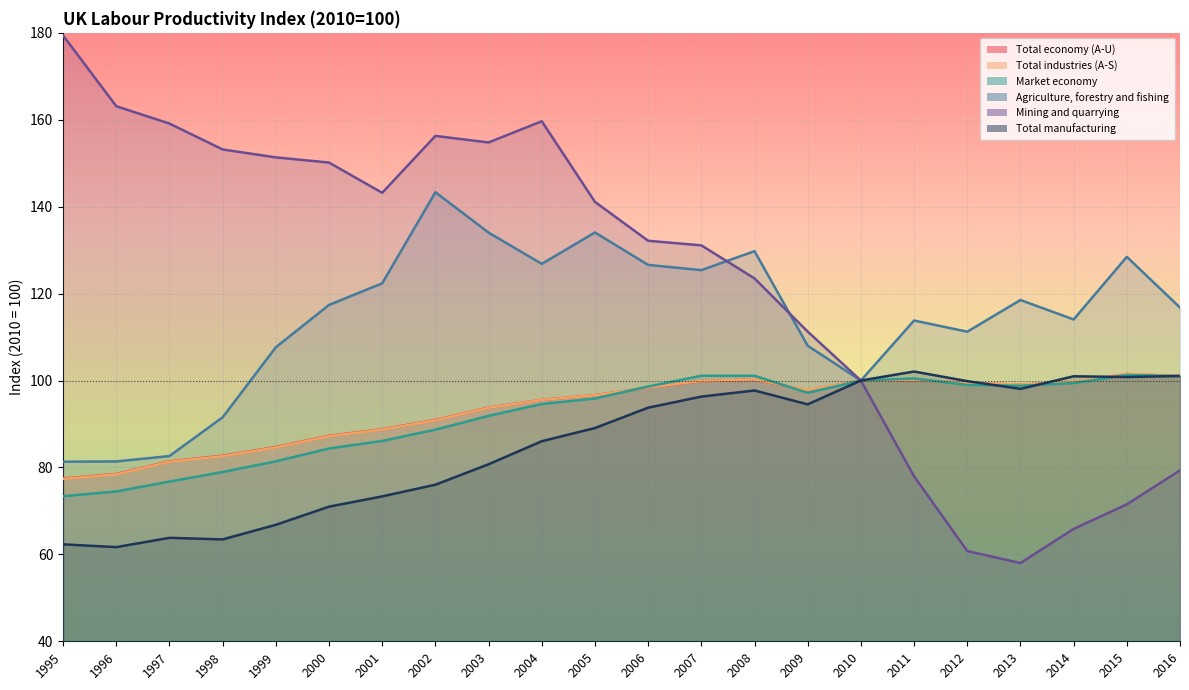

Reading right to left, transcribe all the data shown in this chart.

Total economy (A-U): 2016=101.0	2015=101.5	2014=99.6	2013=99.1	2012=99.4	2011=100.1	2010=100.0	2009=97.8	2008=100.2	2007=99.9	2006=98.4	2005=96.6	2004=95.5	2003=93.7	2002=90.9	2001=88.8	2000=87.3	1999=84.7	1998=82.7	1997=81.4	1996=78.5	1995=77.5
Total industries (A-S): 2016=101.1	2015=101.5	2014=99.7	2013=99.1	2012=99.4	2011=100.2	2010=100.0	2009=97.8	2008=100.3	2007=99.9	2006=98.4	2005=96.6	2004=95.5	2003=93.7	2002=90.9	2001=88.7	2000=87.2	1999=84.6	1998=82.6	1997=81.3	1996=78.4	1995=77.4
Market economy: 2016=101.0	2015=101.3	2014=99.4	2013=98.8	2012=99.0	2011=100.5	2010=100.0	2009=97.2	2008=101.1	2007=101.1	2006=98.6	2005=95.9	2004=94.6	2003=91.9	2002=88.7	2001=86.1	2000=84.4	1999=81.4	1998=78.9	1997=76.7	1996=74.5	1995=73.4
Agriculture, forestry and fishing: 2016=116.8	2015=128.5	2014=114.1	2013=118.5	2012=111.2	2011=113.8	2010=100.0	2009=108.0	2008=129.8	2007=125.4	2006=126.6	2005=134.1	2004=126.8	2003=134.0	2002=143.3	2001=122.4	2000=117.4	1999=107.7	1998=91.5	1997=82.6	1996=81.4	1995=81.3
Mining and quarrying: 2016=79.3	2015=71.5	2014=65.9	2013=58.0	2012=60.8	2011=78.0	2010=100.0	2009=111.3	2008=123.5	2007=131.1	2006=132.2	2005=141.1	2004=159.7	2003=154.8	2002=156.3	2001=143.2	2000=150.2	1999=151.3	1998=153.2	1997=159.1	1996=163.1	1995=179.4
Total manufacturing: 2016=101.1	2015=100.8	2014=101.0	2013=98.1	2012=99.9	2011=102.1	2010=100.0	2009=94.5	2008=97.7	2007=96.3	2006=93.8	2005=89.1	2004=86.0	2003=80.7	2002=76.0	2001=73.3	2000=71.0	1999=66.8	1998=63.4	1997=63.8	1996=61.7	1995=62.3